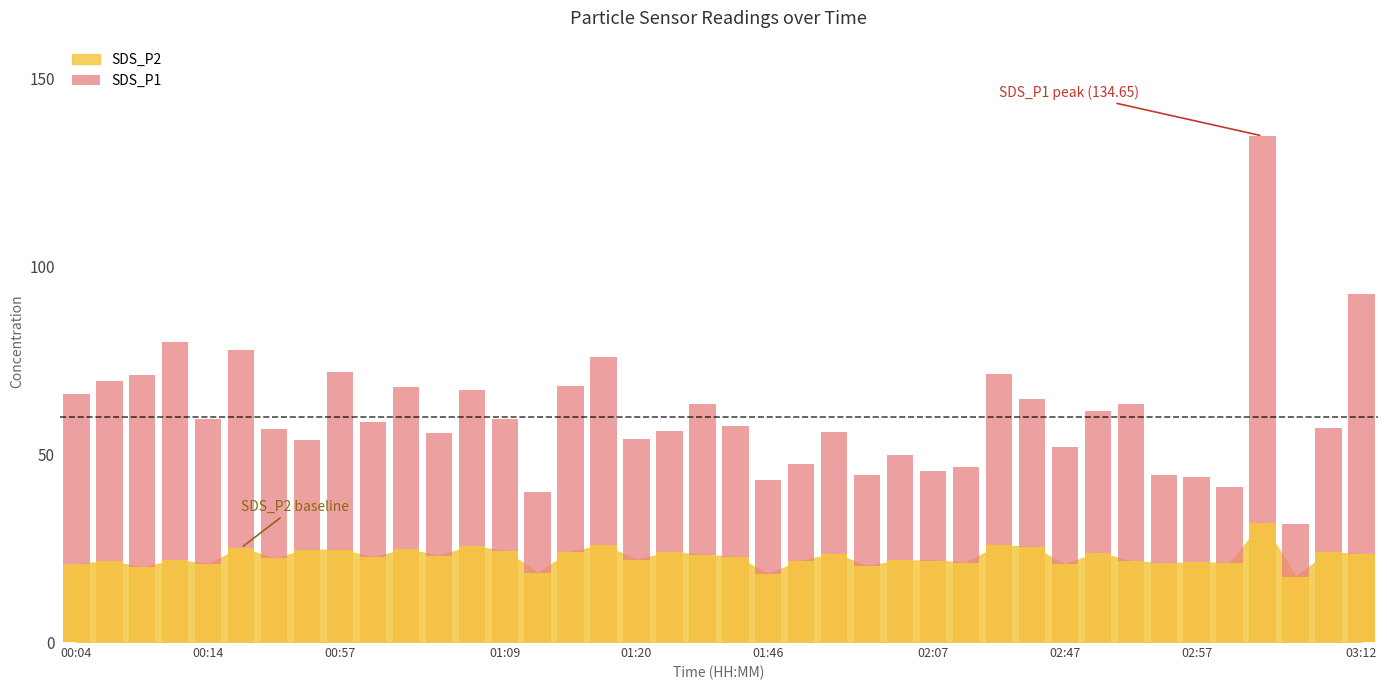

What is the value of the 4th bar from the left?

79.8